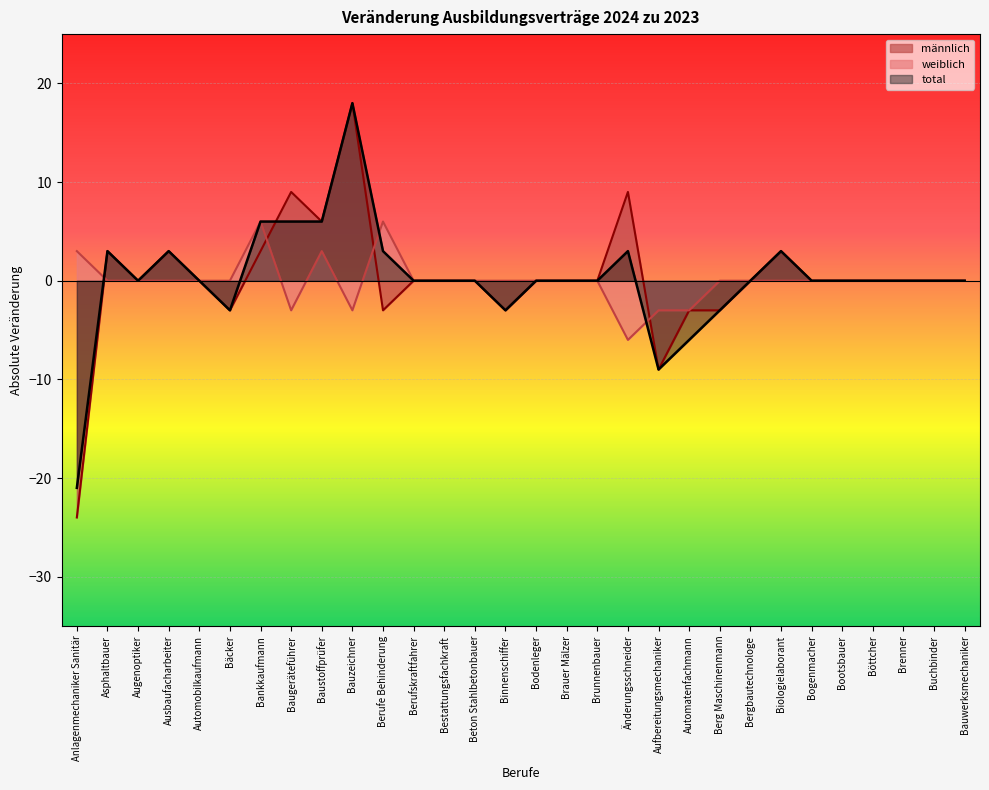

What are all the series names shown in the legend?

männlich, weiblich, total